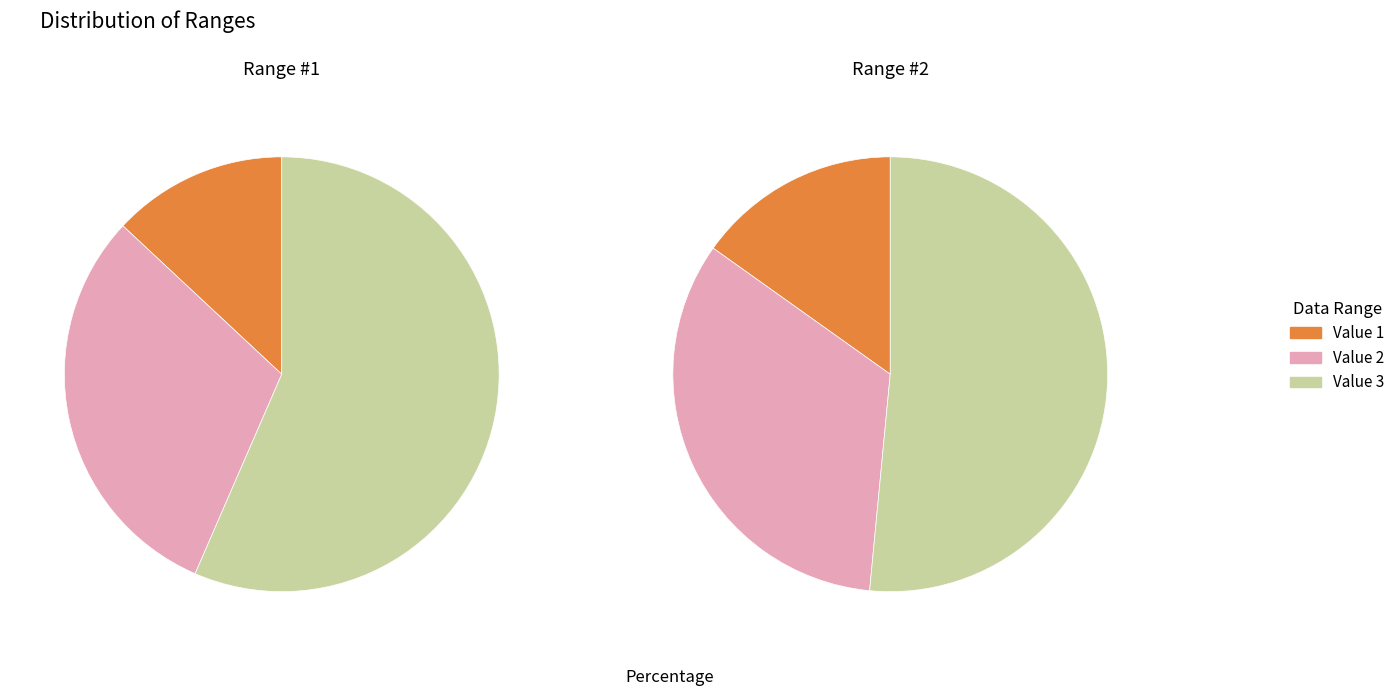

What percentage is NOT represented by Value 1?

87.0%